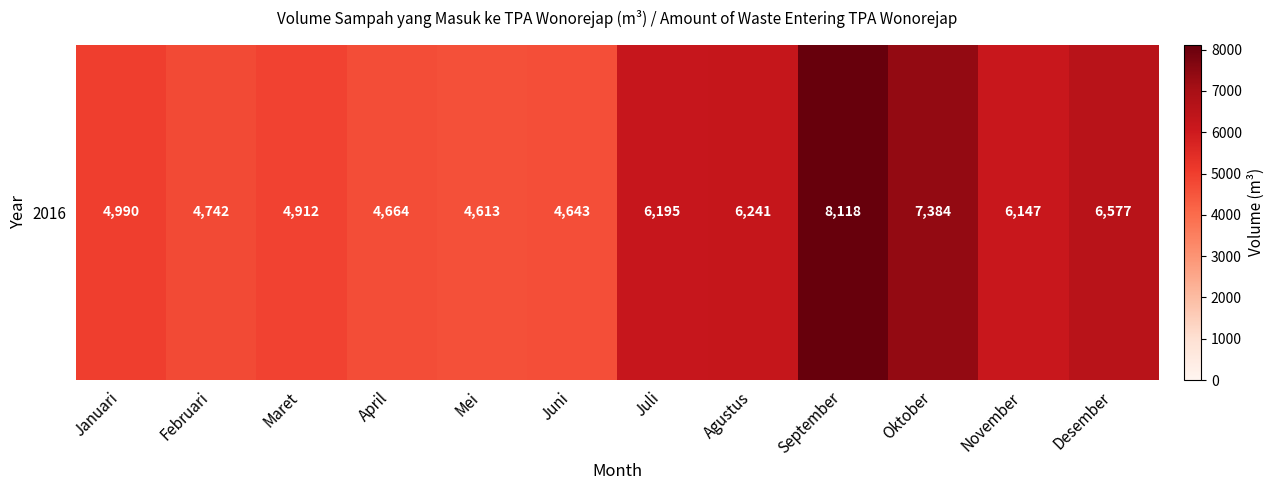

List the labels in order of value, smallest first.

Mei, Juni, April, Februari, Maret, Januari, November, Juli, Agustus, Desember, Oktober, September